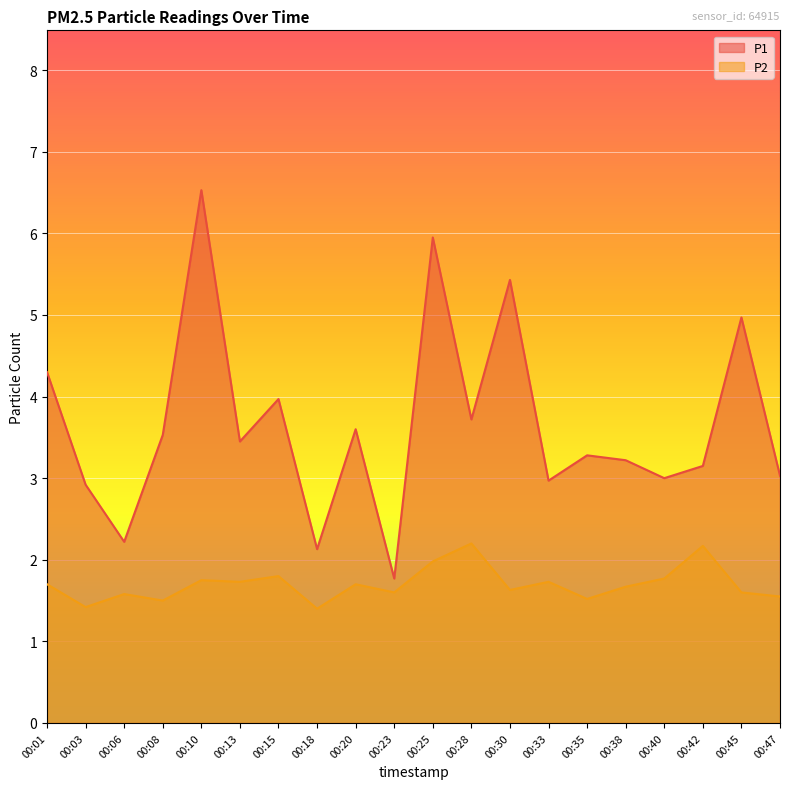

Rank the categories by P2 value from highest to lowest.

00:28, 00:42, 00:25, 00:15, 00:40, 00:10, 00:13, 00:33, 00:01, 00:20, 00:38, 00:30, 00:23, 00:45, 00:06, 00:47, 00:35, 00:08, 00:03, 00:18